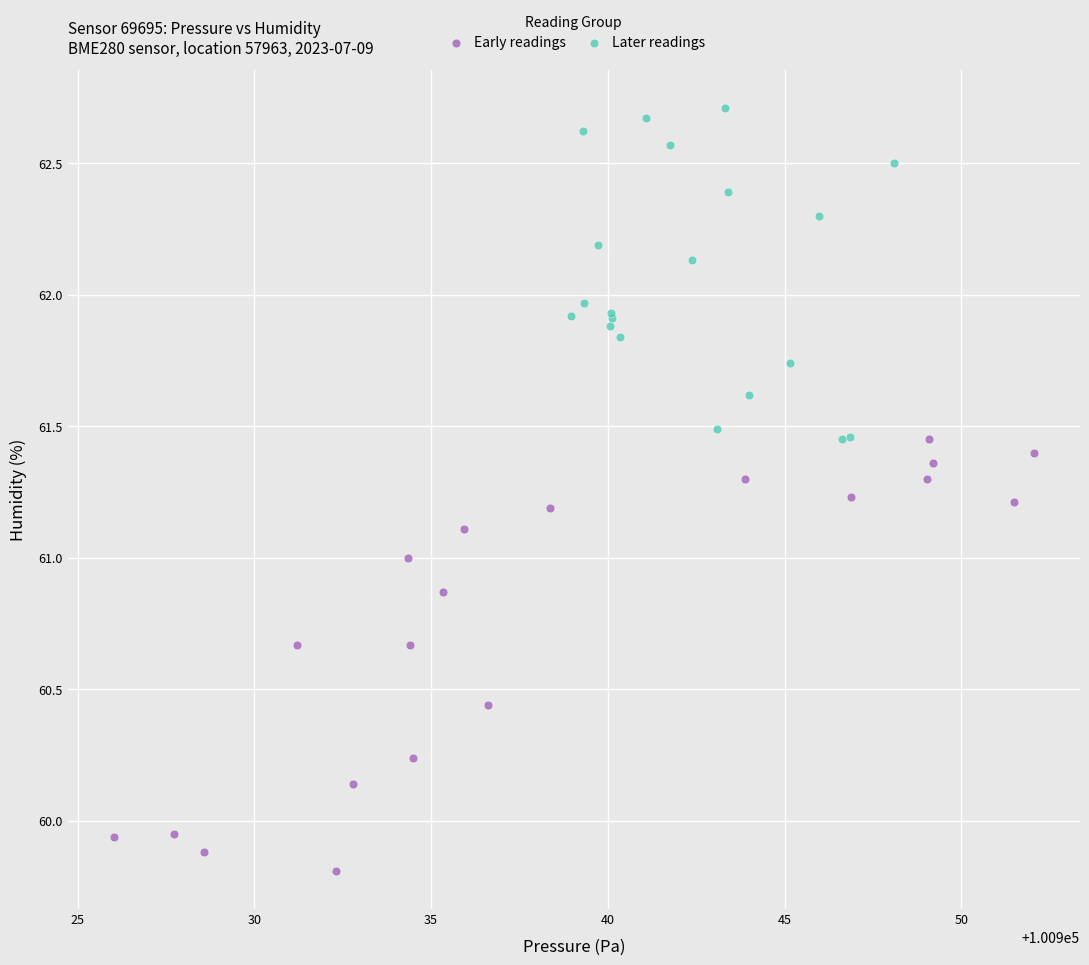

Which series reaches the maximum Y coordinate?

Later readings